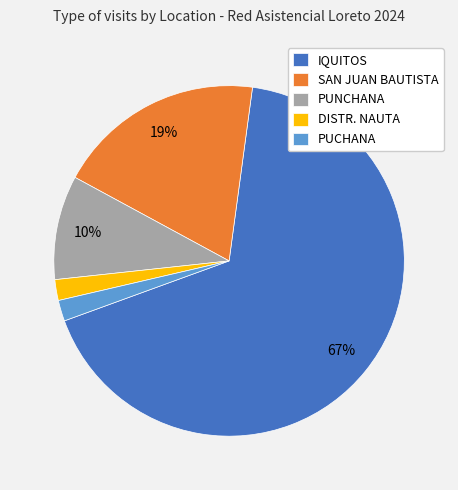

True or false: PUCHANA accounts for 16% of the total.

False